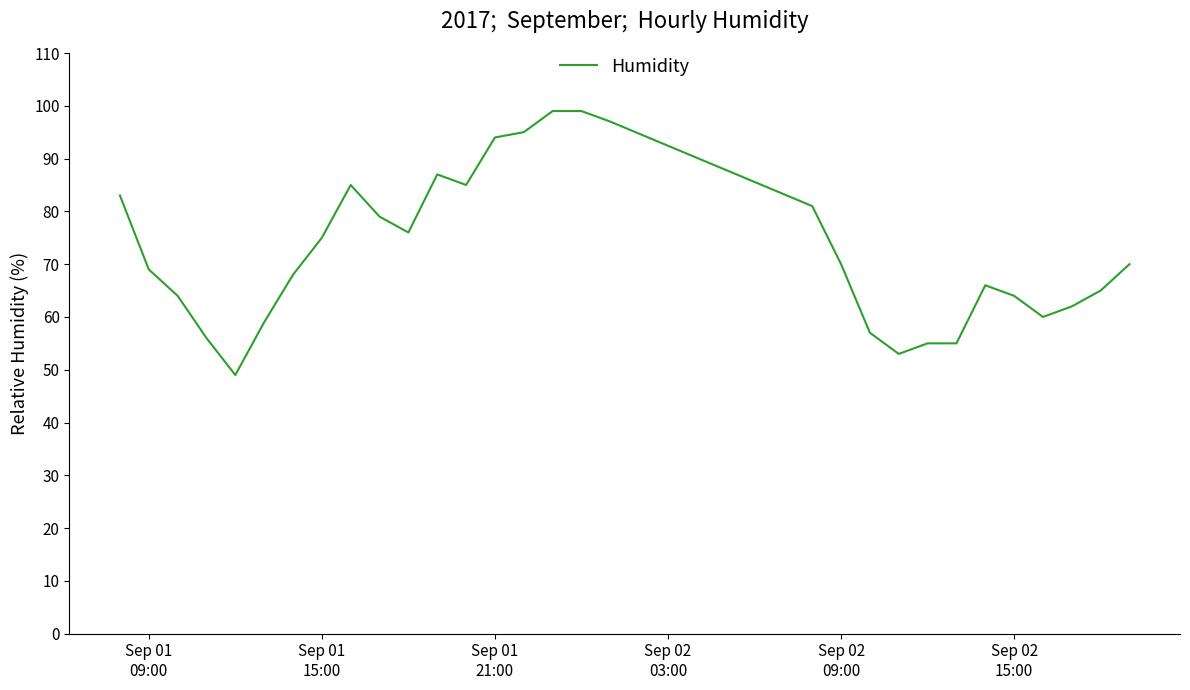

What is the difference between the maximum and minimum values?

50